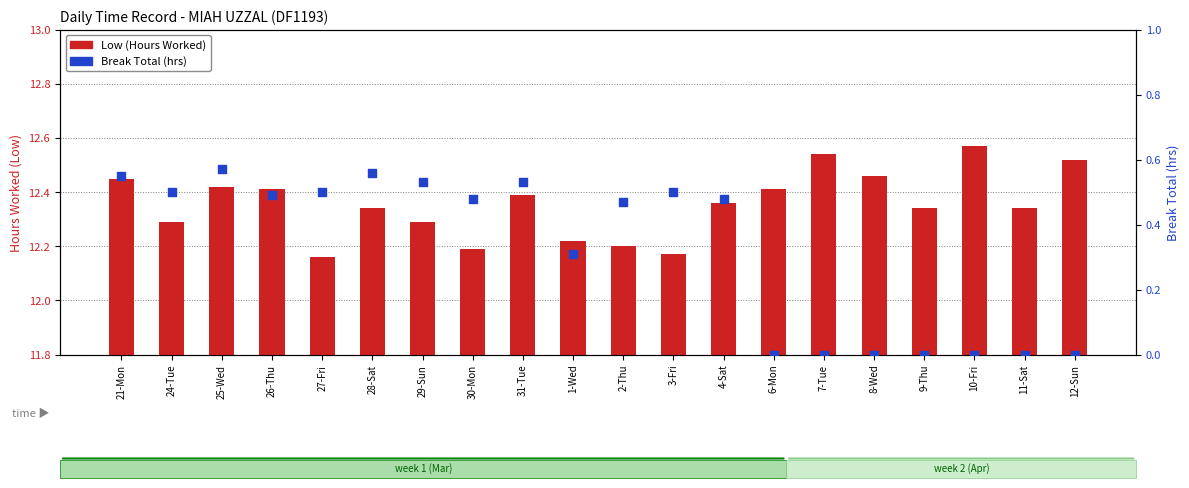

At how many categories does at least one series exceed 8?

20